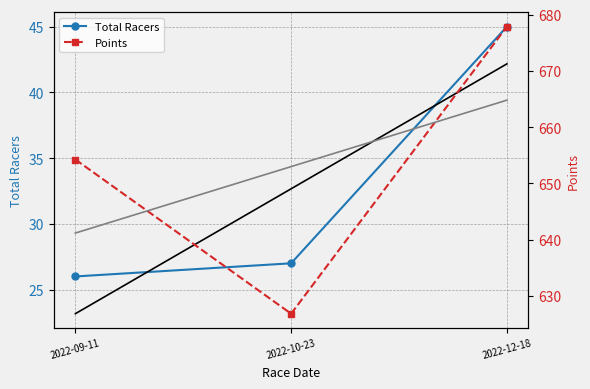

Which series has the widest spread of values?

Points